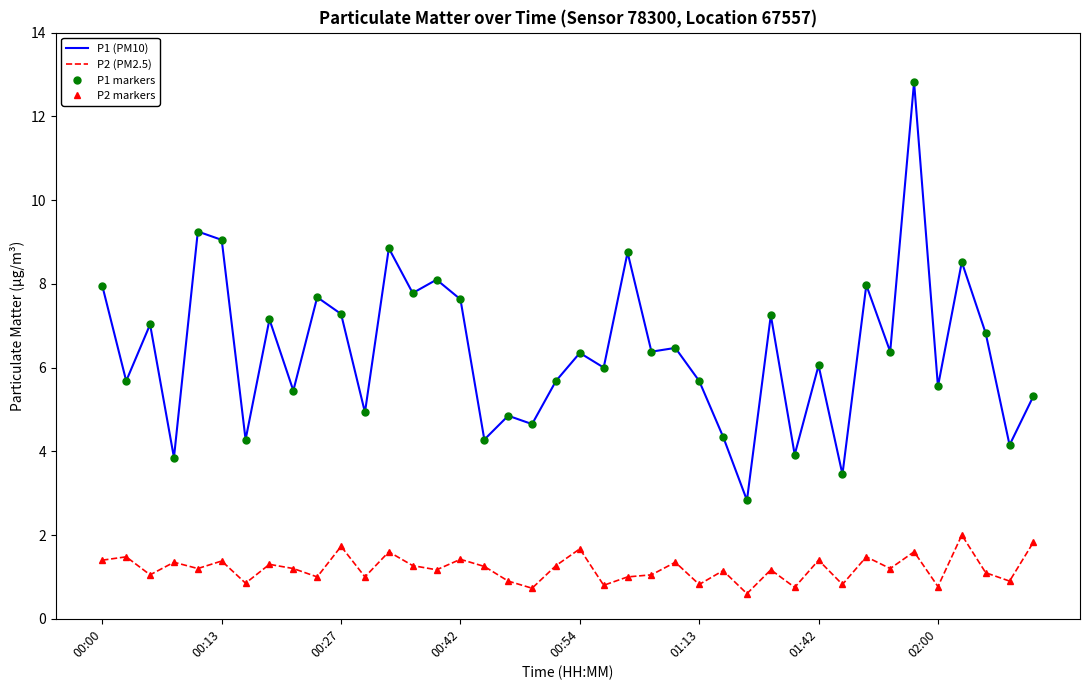

What is the average value of the P1 markers series?

6.4